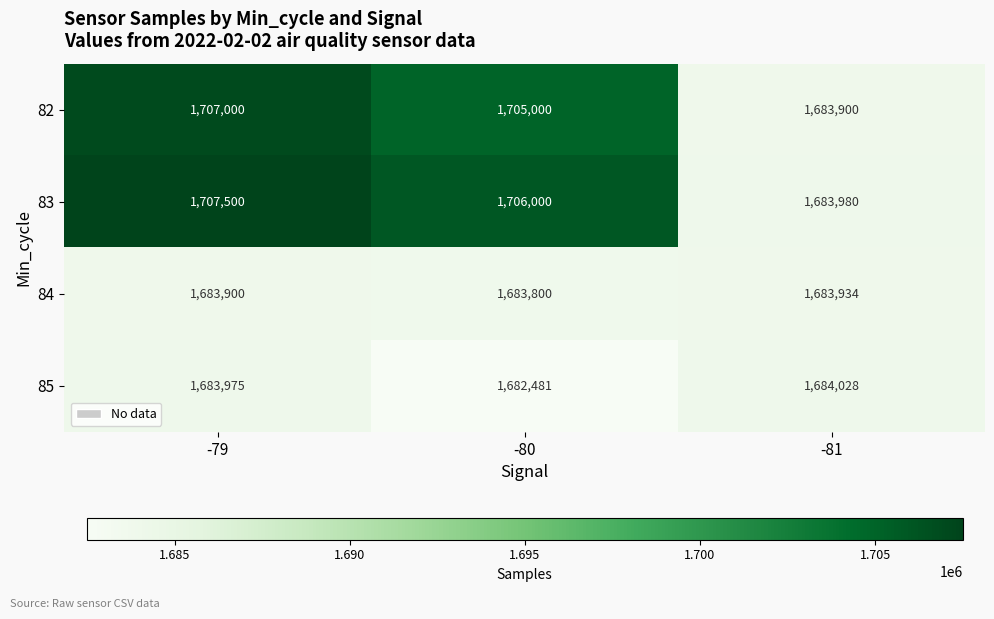

The 83 series shows 2679510 at -79. True or false?

False